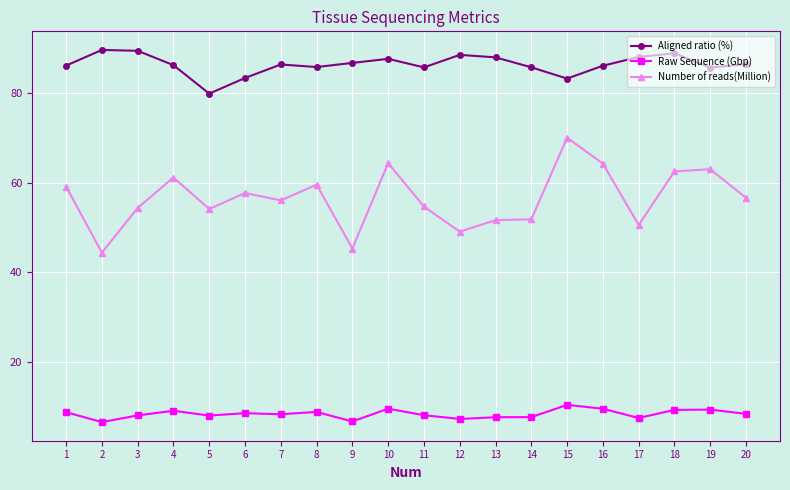

How many categories are shown in the chart?

20